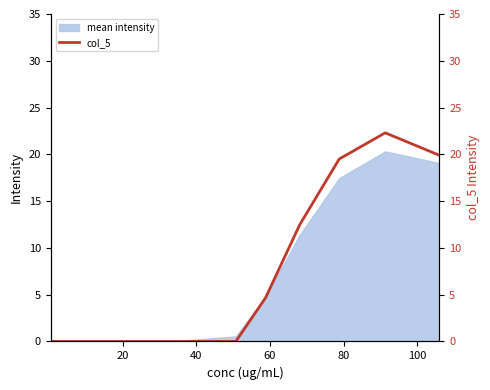

What is the highest value of the mean intensity series?

20.3